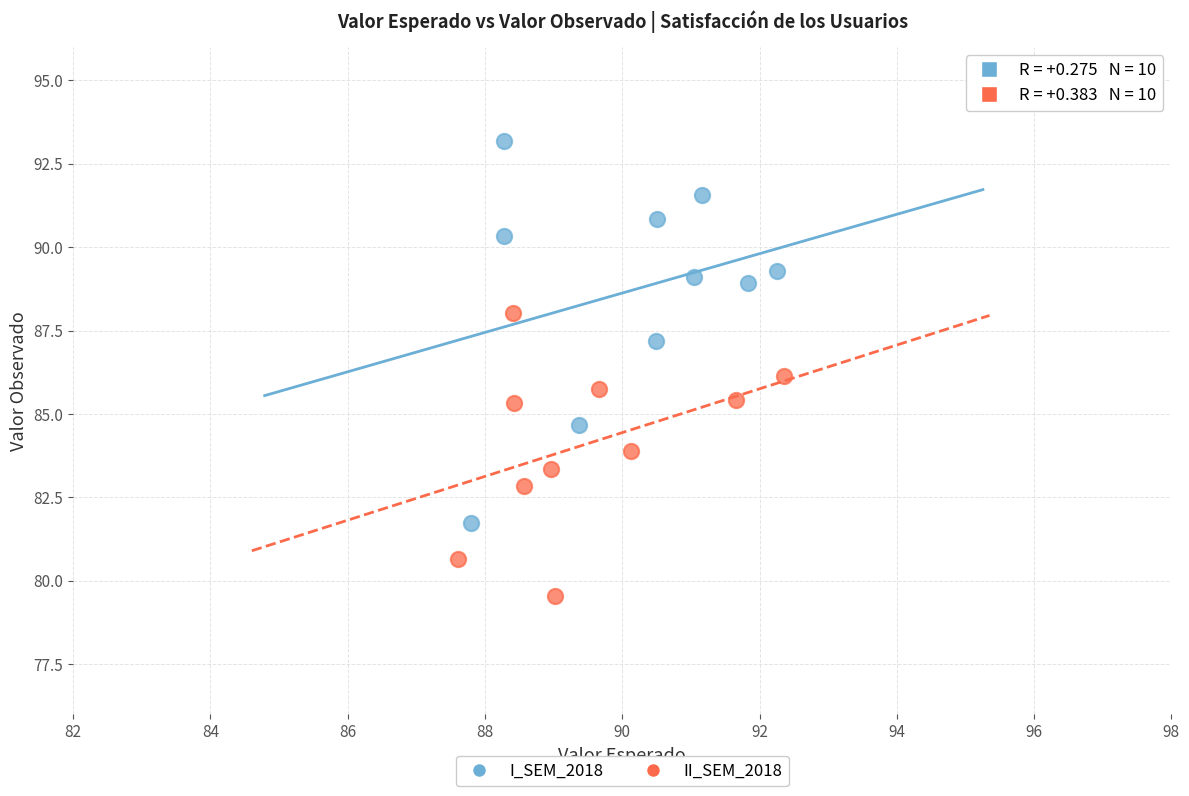

Which series has the widest spread of Y values?

I_SEM_2018